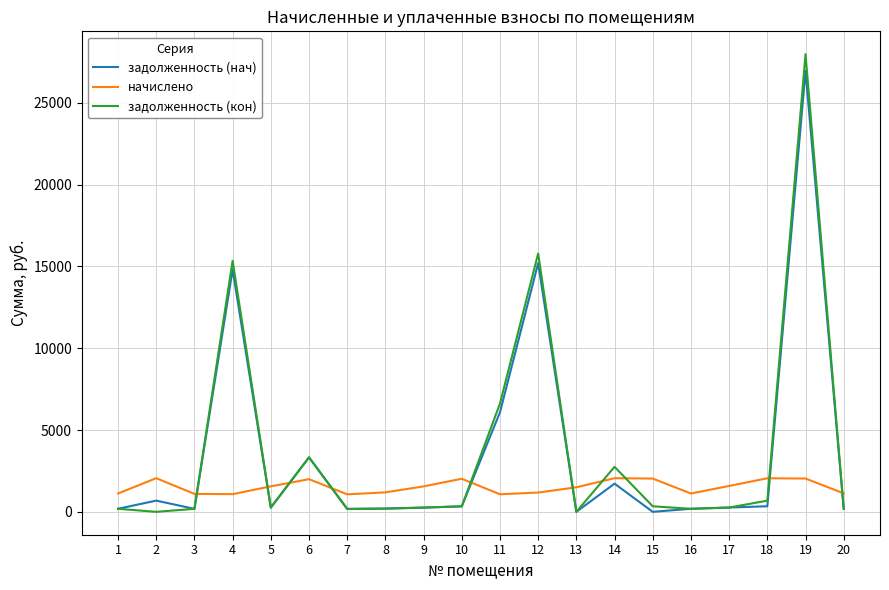

At which label does задолженность (нач) first exceed 263?

2